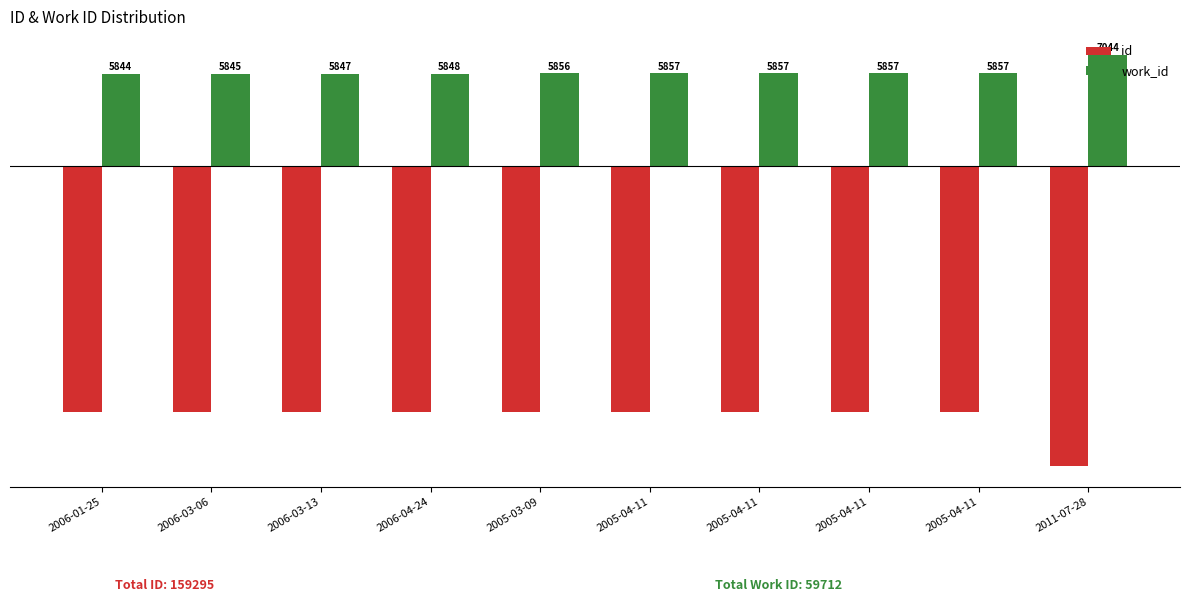

List the labels in order of work_id value, smallest first.

2006-01-25, 2006-03-06, 2006-03-13, 2006-04-24, 2005-03-09, 2005-04-11, 2005-04-11, 2005-04-11, 2005-04-11, 2011-07-28